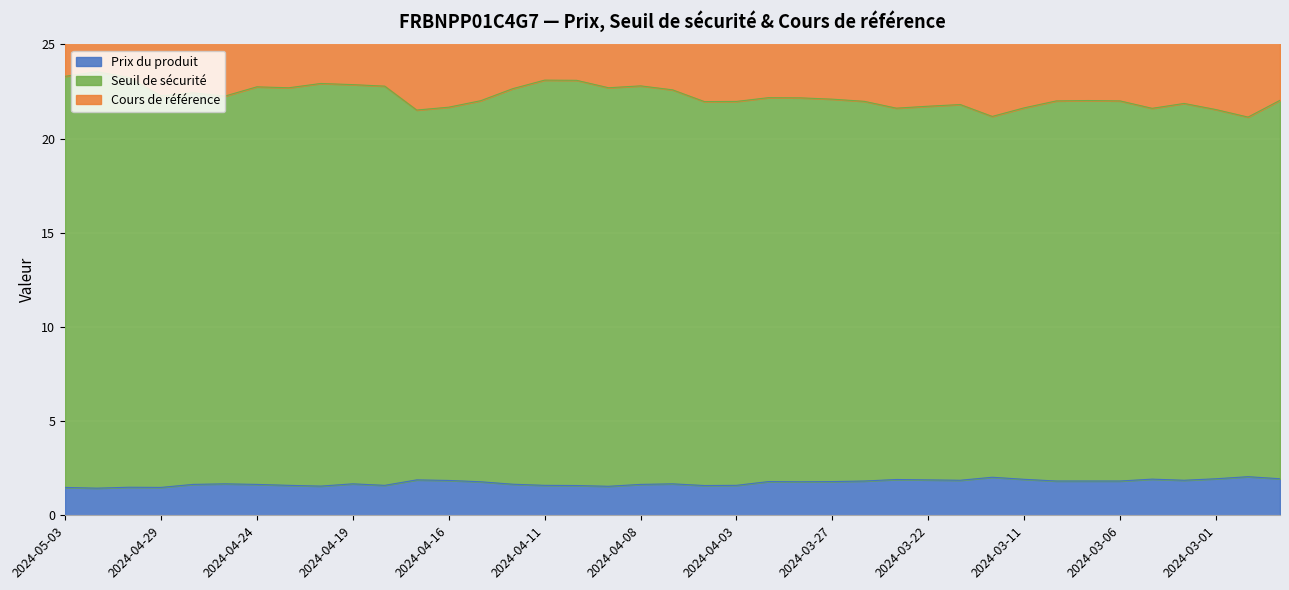

At which label does Prix du produit reach its peak?

2024-02-29